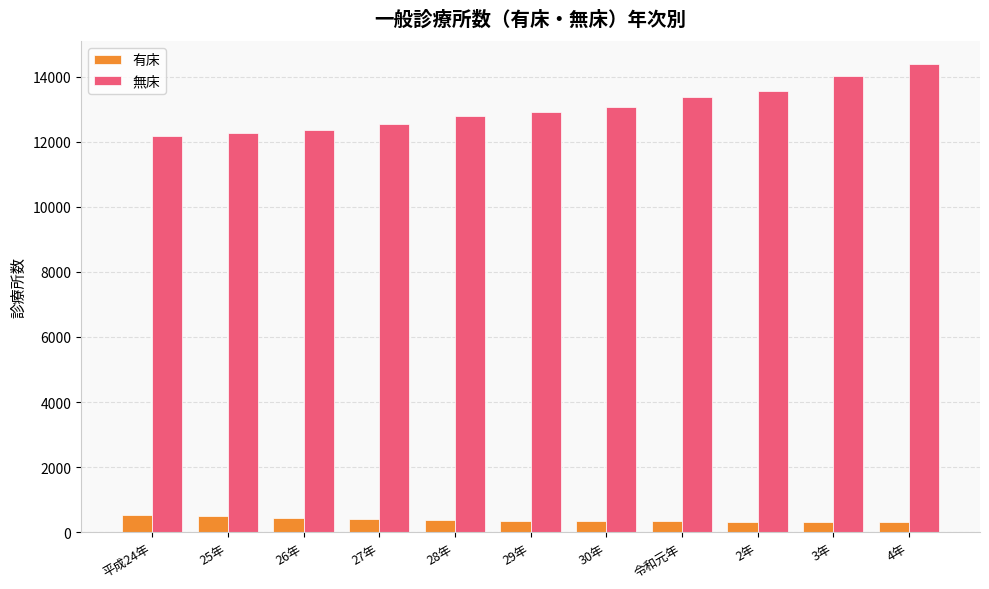

What is the spread (max minus min) of values at 平成24年?

11667